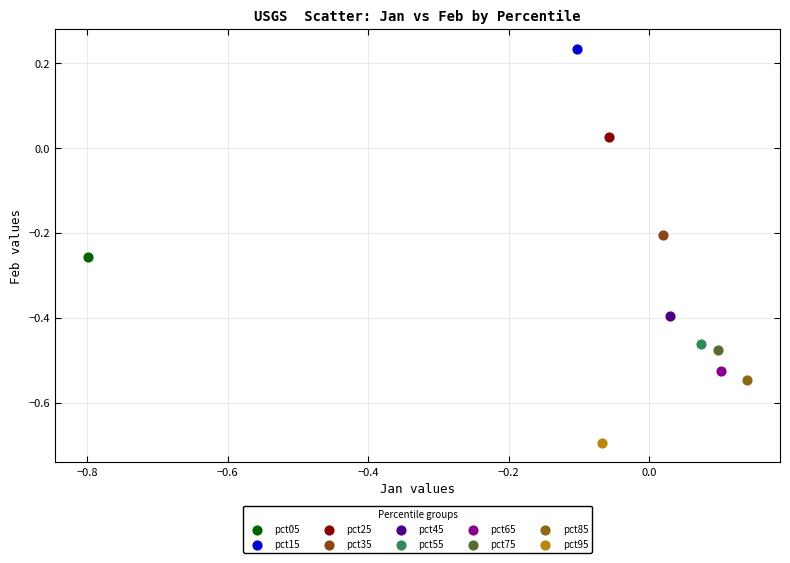

What are all the series names shown in the legend?

pct05, pct15, pct25, pct35, pct45, pct55, pct65, pct75, pct85, pct95